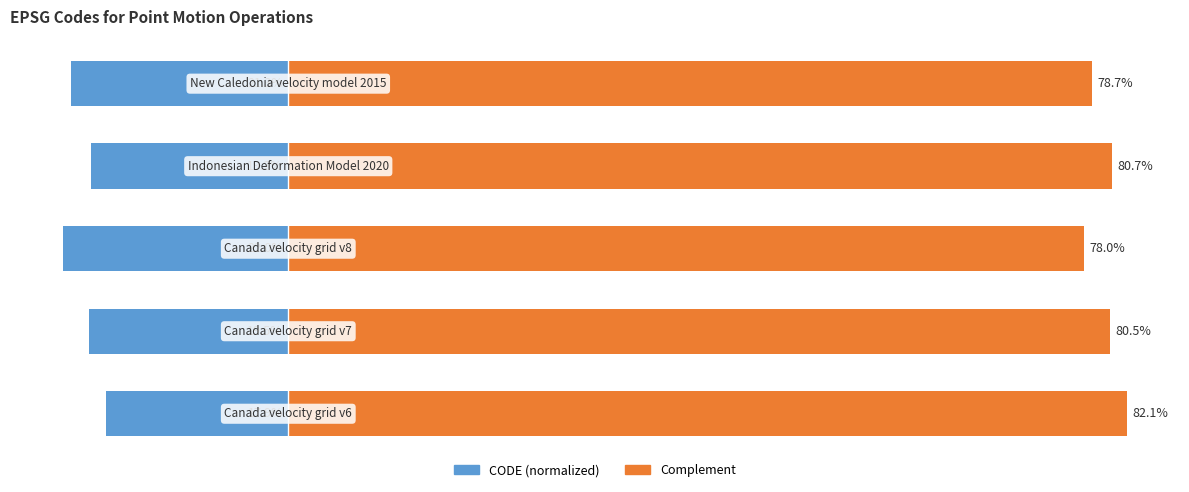

Reading left to right, extract all data points from this chart.

CODE (normalized): 0=-17.9	1=-19.5	2=-22.0	3=-19.3	4=-21.3
Complement: 0=82.1	1=80.5	2=78.0	3=80.7	4=78.7